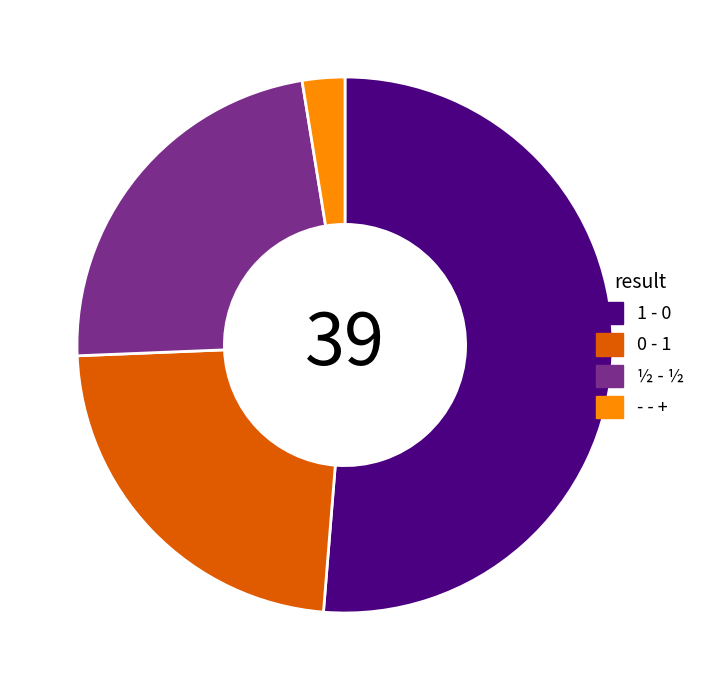

Which slice is the smallest?

- - +